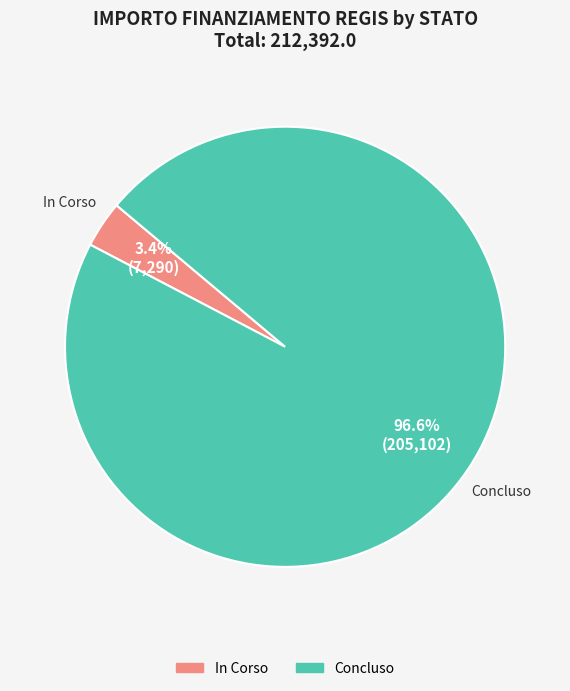

Which slice represents more than half of the pie?

Concluso